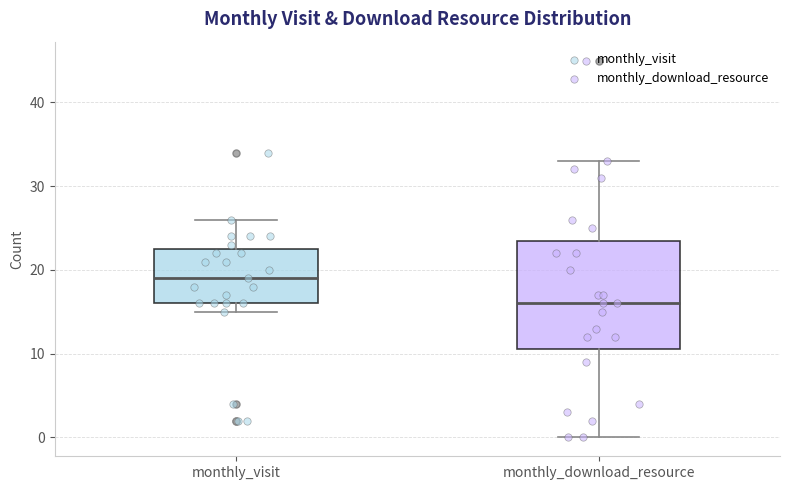

Where does the upper whisker of the box for monthly_download_resource end on the y-axis? The values are not printed on the chart, so give them approximately, as read against the axis.

33